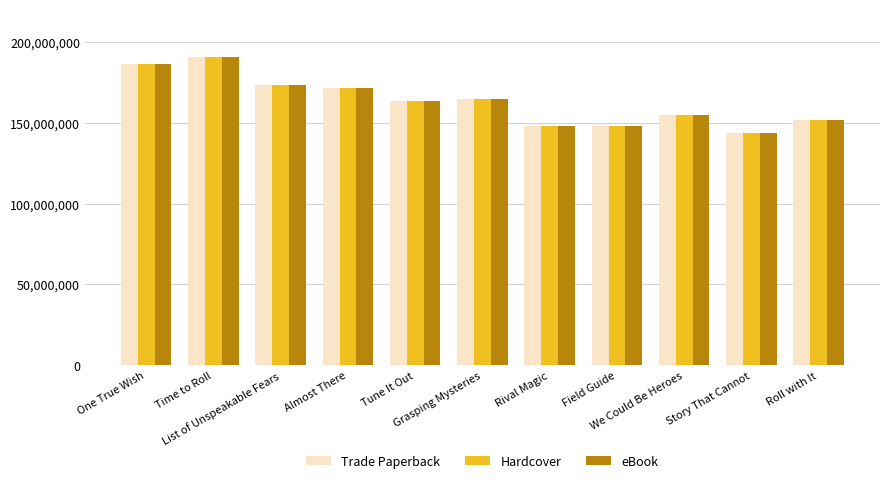

What is the sum of all Hardcover values?

1795282124